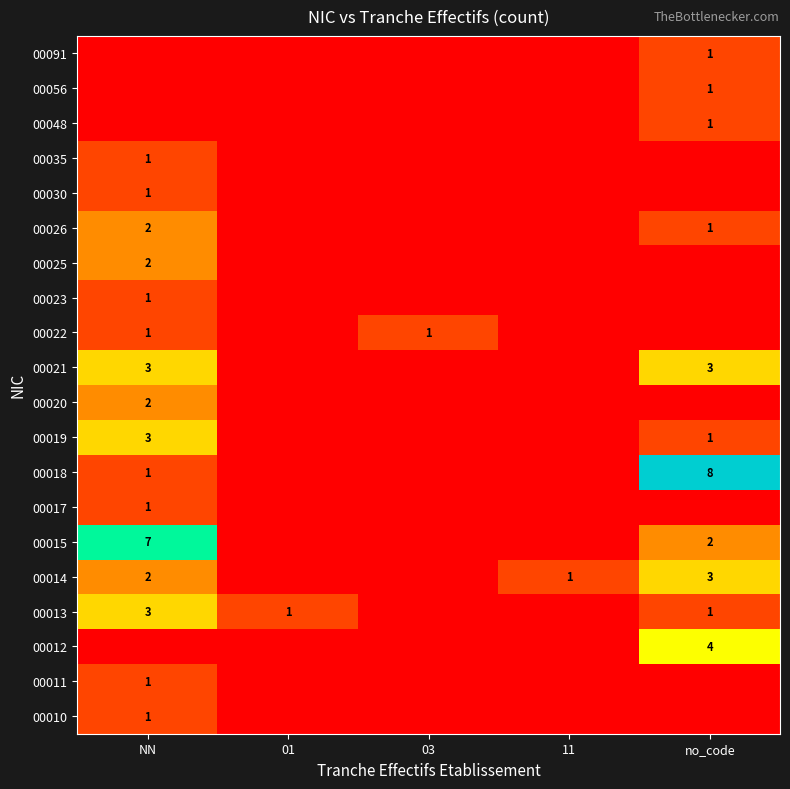

True or false: 00013 has a value of 4 at NN.

False